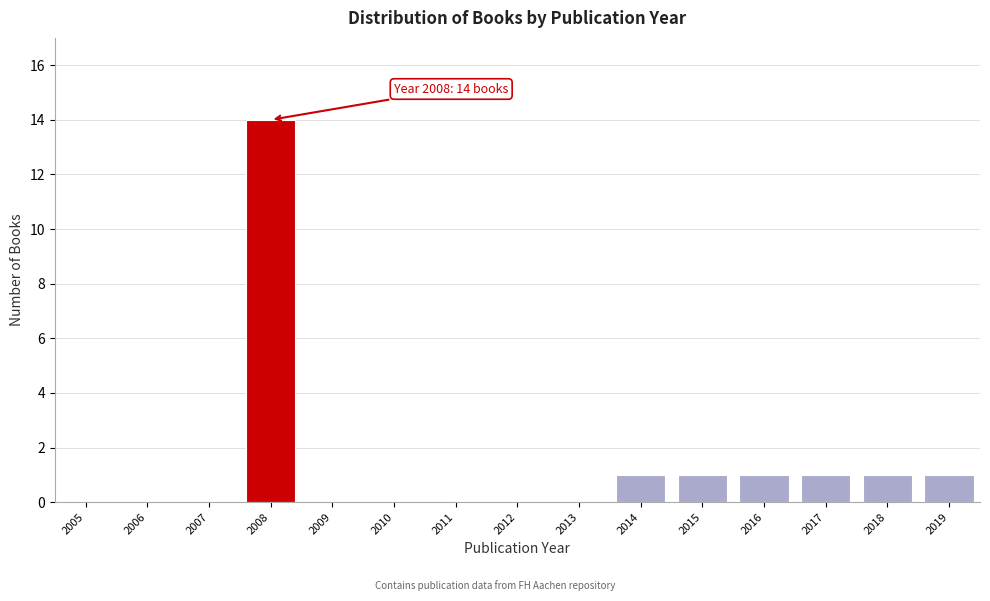

Reading left to right, extract all data points from this chart.

2005=0	2006=0	2007=0	2008=14	2009=0	2010=0	2011=0	2012=0	2013=0	2014=1	2015=1	2016=1	2017=1	2018=1	2019=1